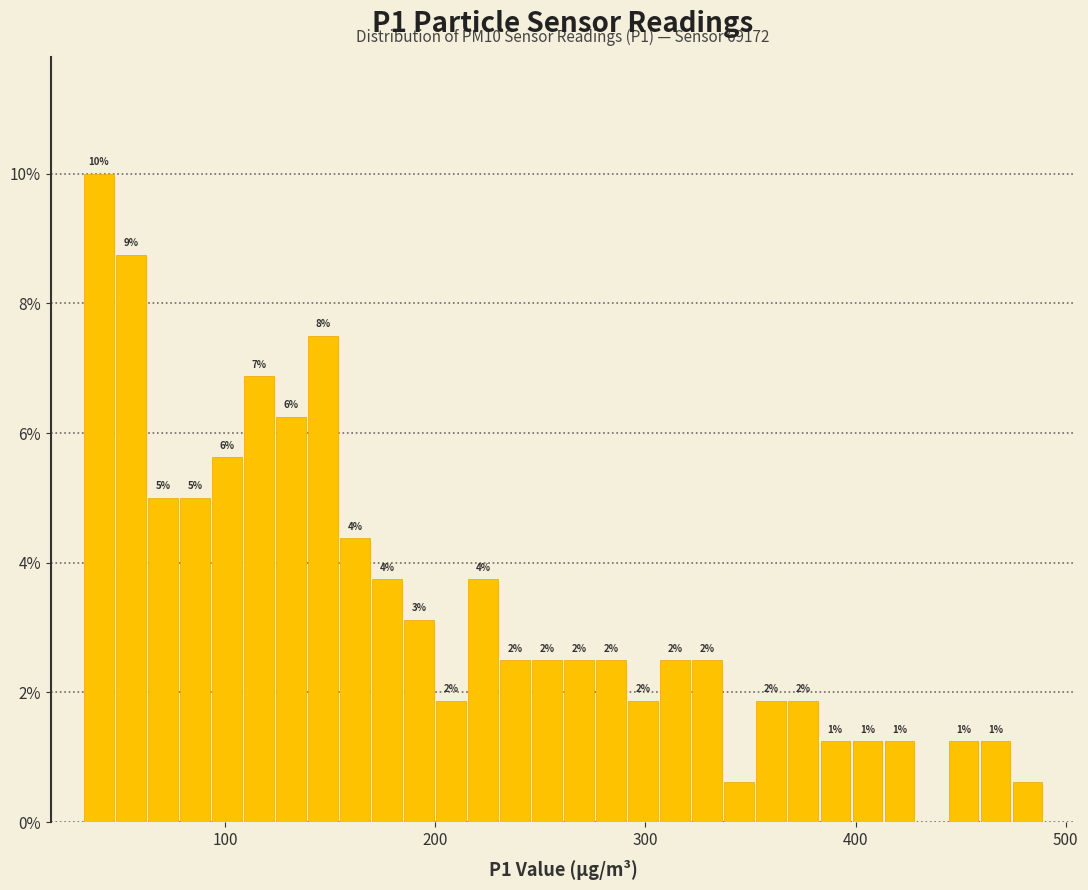

Read against the x-axis, roughly where is the centre of the tallest bar?

40